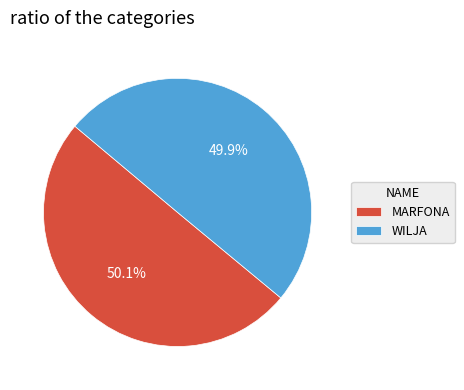

To the nearest percent, what portion does MARFONA represent?

50%